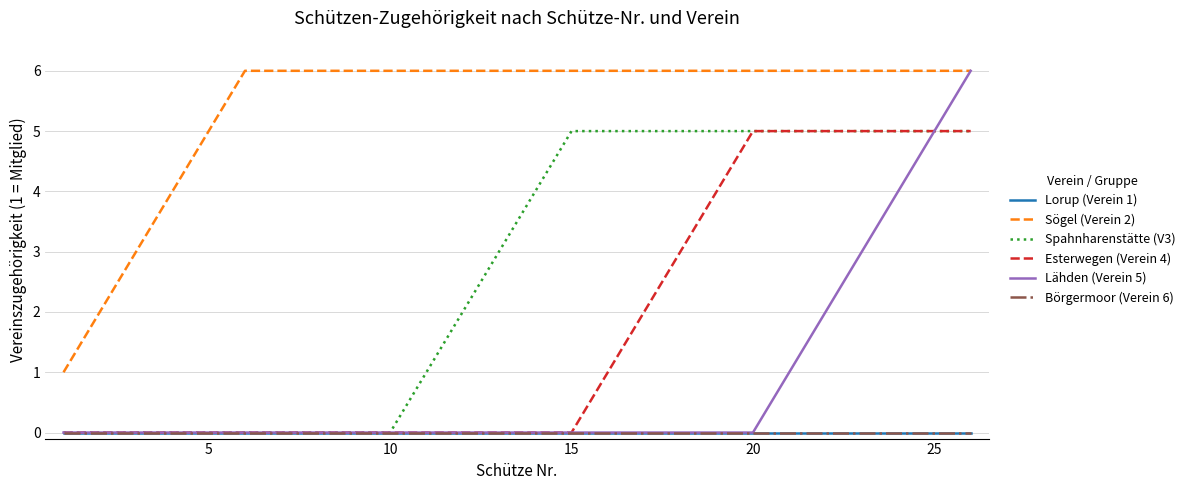

How many lines are shown in the chart?

6